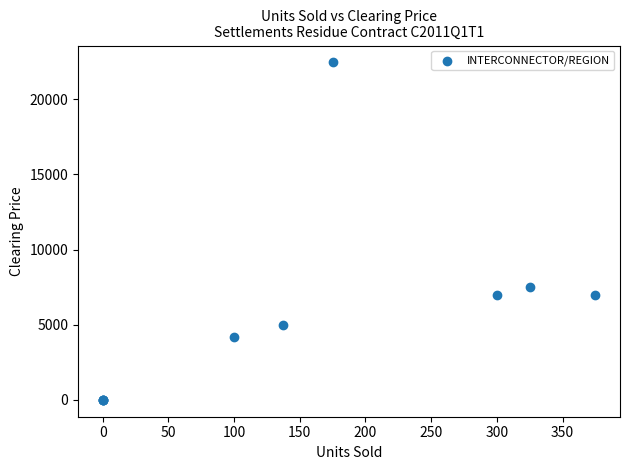

What Y value in the scatter plot is closest to 11228?

7501